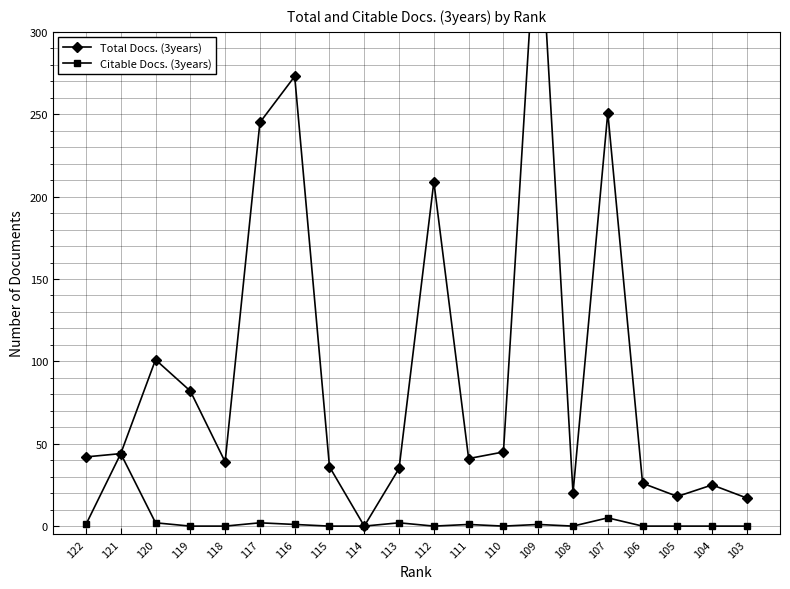

Which category has the highest value in the Total Docs. (3years) series?

109